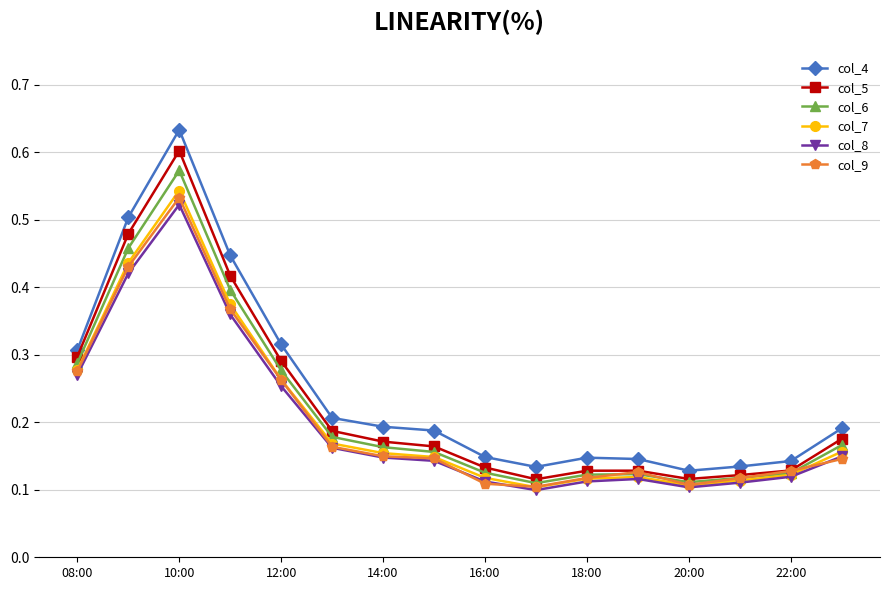

Count the number of categories in the chart.

16